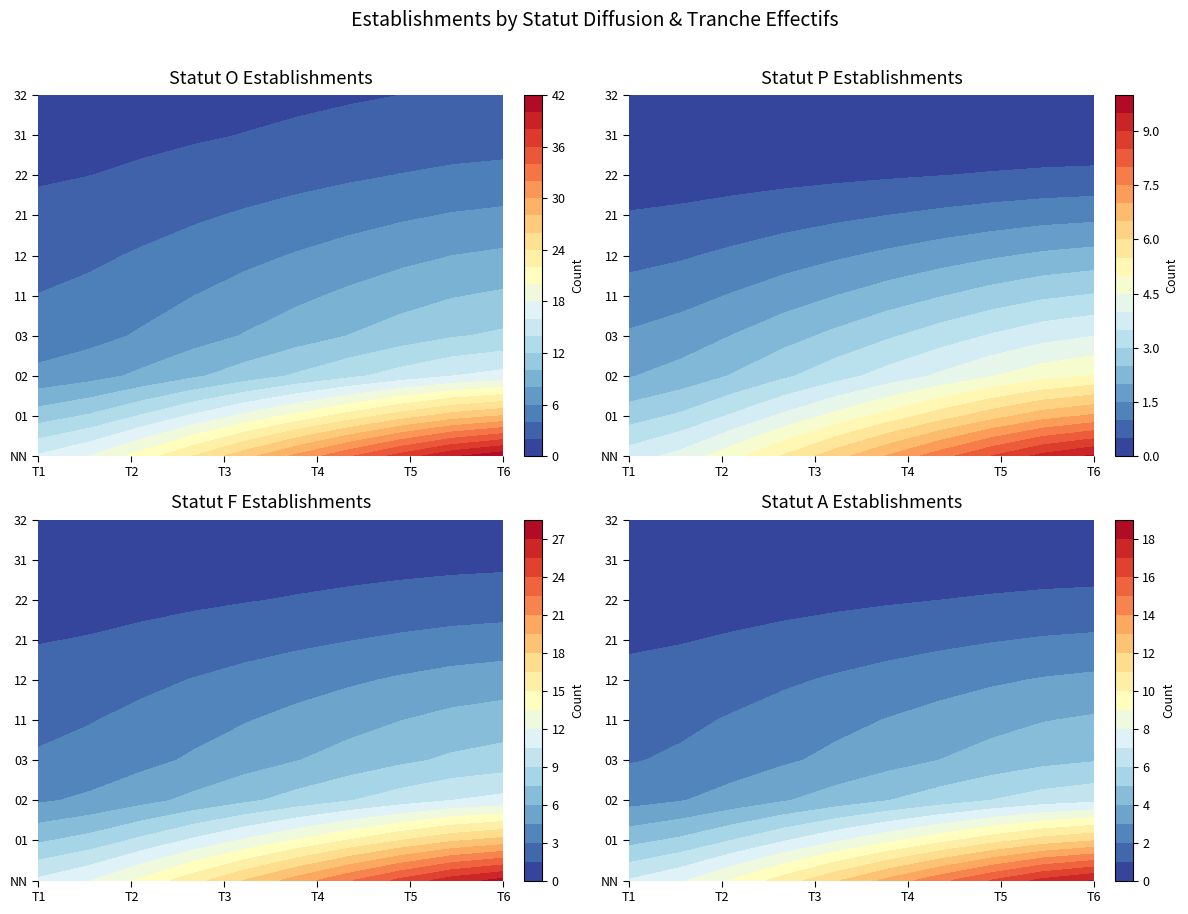

Reading left to right, what are all the values shown in this chart?

O: 45	8	6	12	5	7	4	3	2	1
P: 10	2	3	4	1	2	1	0	0	0
F: 30	5	4	8	3	5	2	1	1	0
A: 20	3	2	5	2	3	1	1	0	0